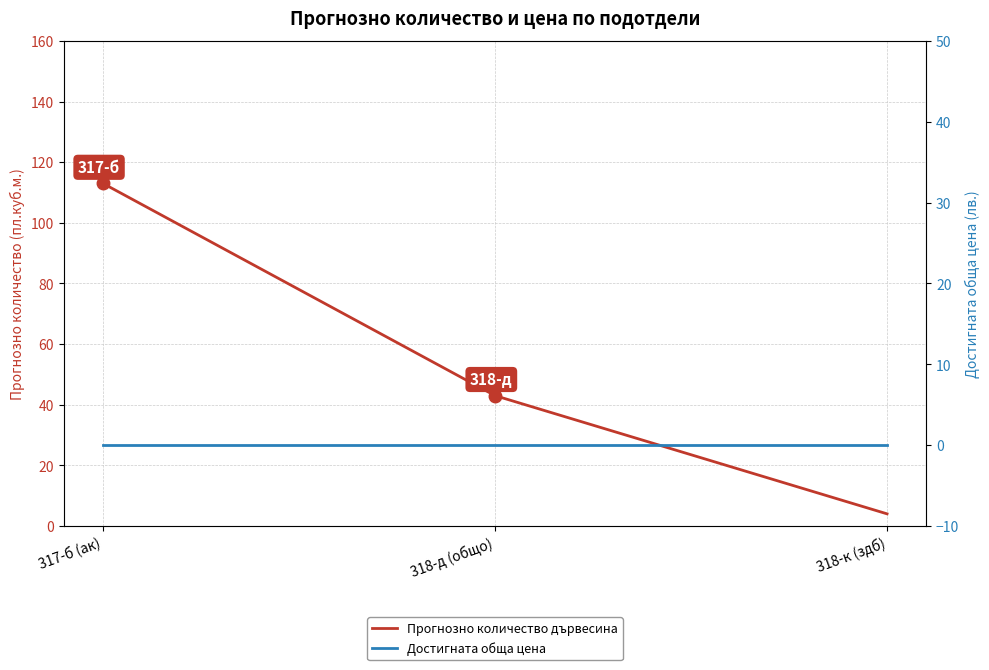

Reading left to right, transcribe all the data shown in this chart.

Прогнозно количество дървесина: 113	43	4
Достигната обща цена: 0	0	0